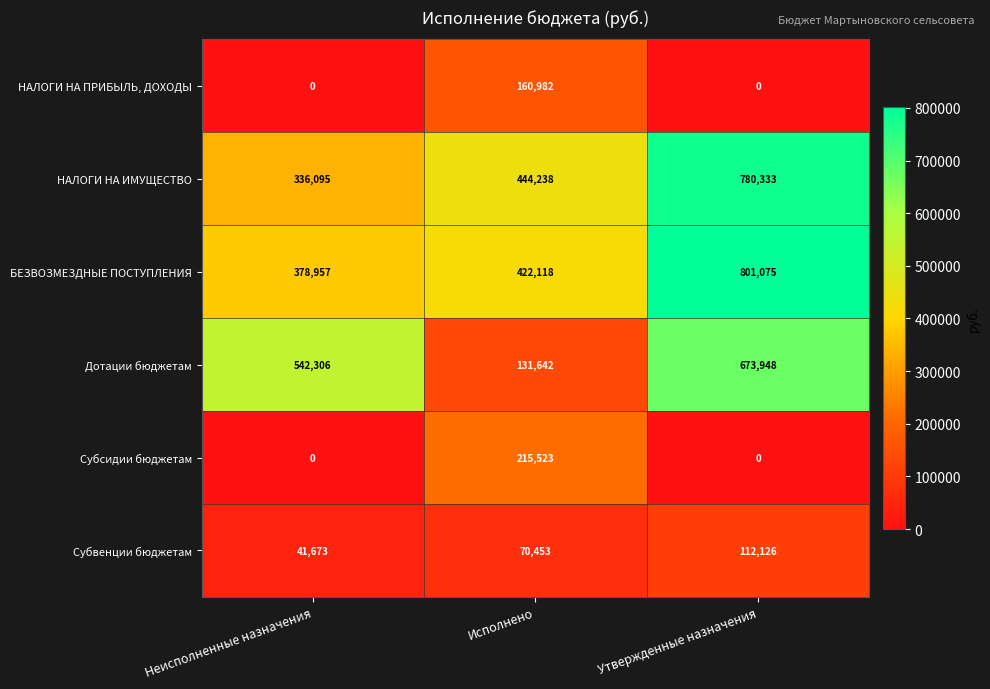

What is the total value across all series at Утвержденные назначения?

2367482